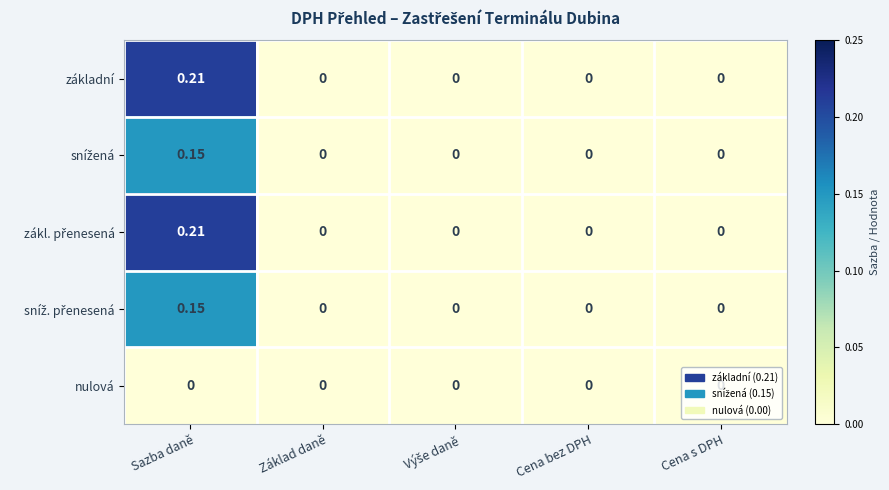

At which category is the sum across all series the highest?

Sazba daně